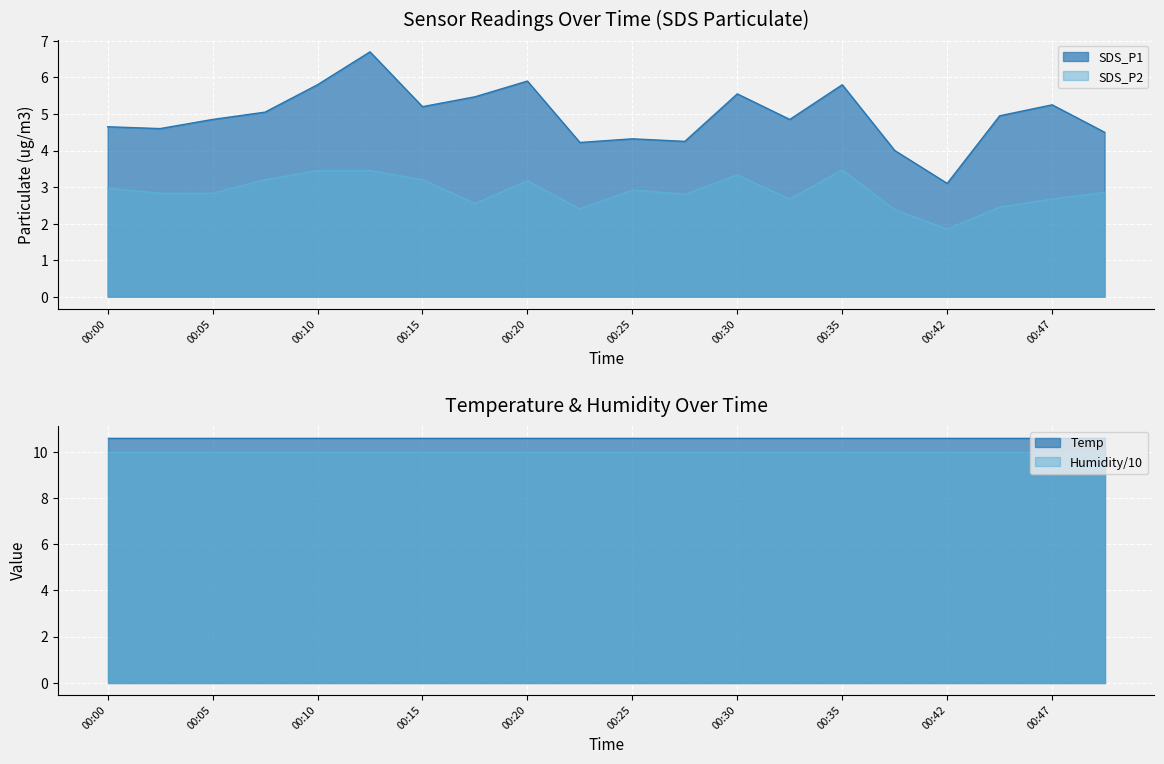

At which category is the sum across all series the highest?

00:12